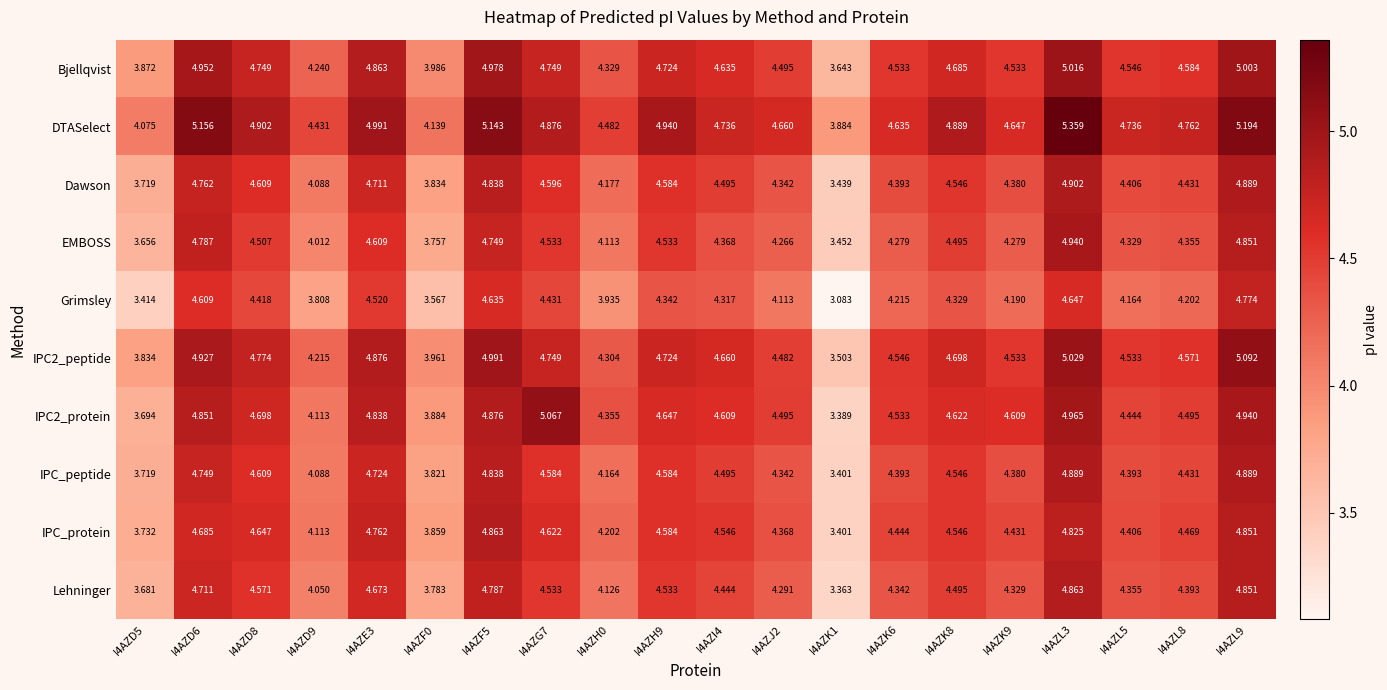

Which series has the largest total across all categories?

DTASelect